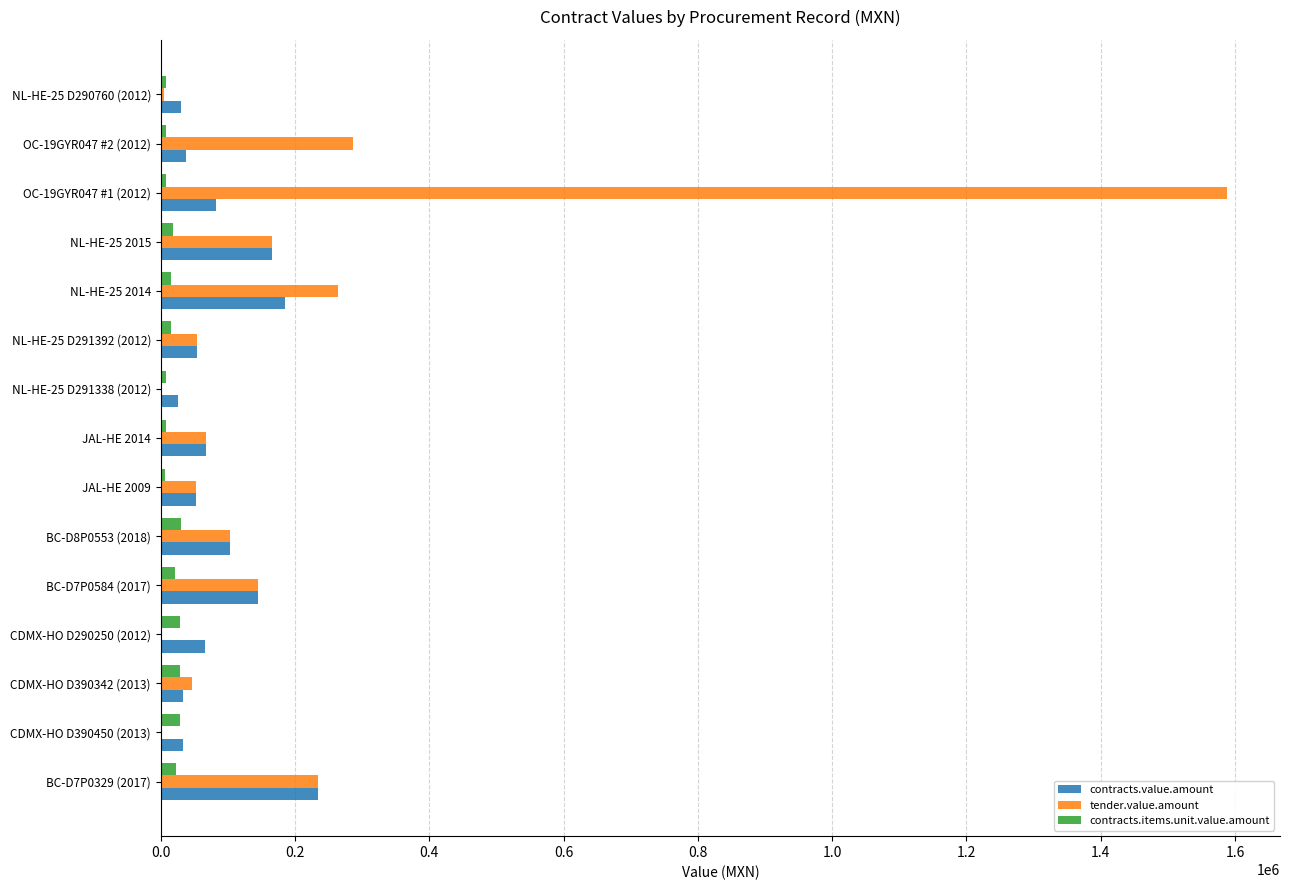

At which category is the sum across all series the highest?

OC-19GYR047 #1 (2012)